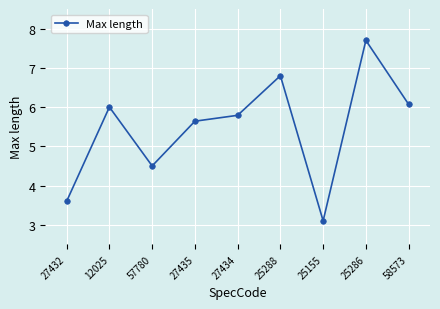

True or false: the data shows 4.5 at 57780.

True